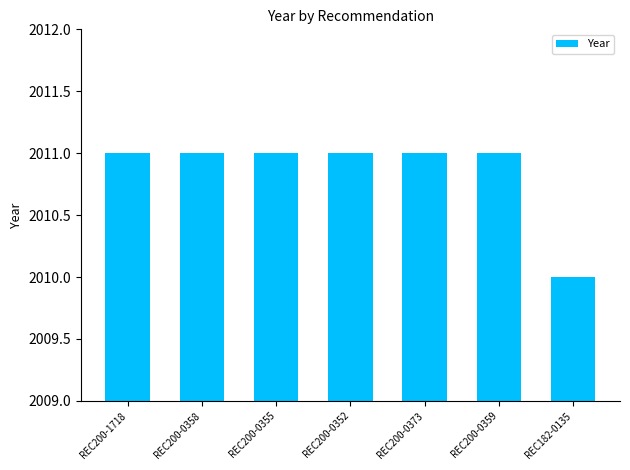

What is the label of the 1st bar from the left?

REC200-1718